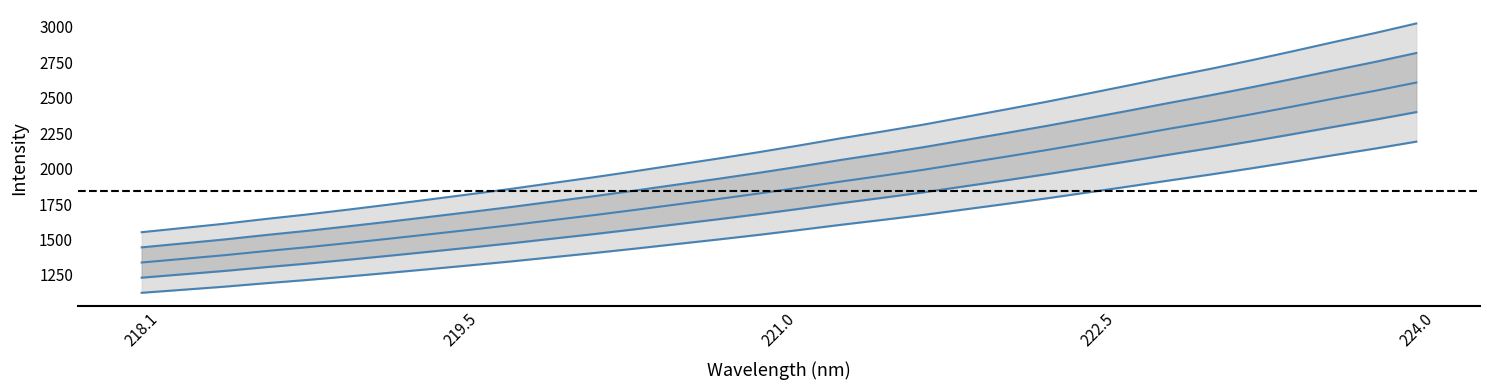

The chart shows a value of 2738.5 at 219.9712. True or false?

False